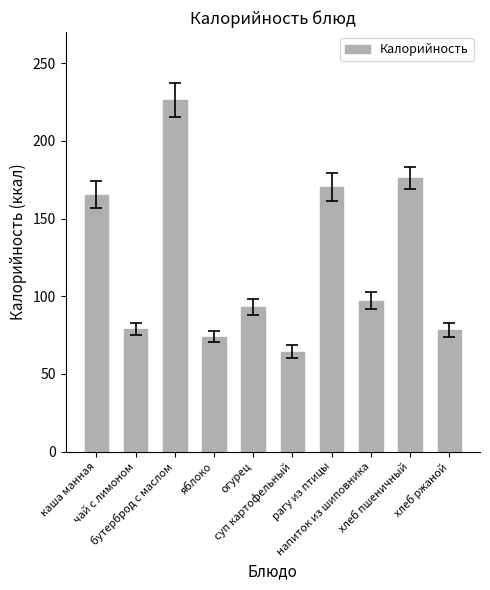

How many categories are shown in the chart?

10